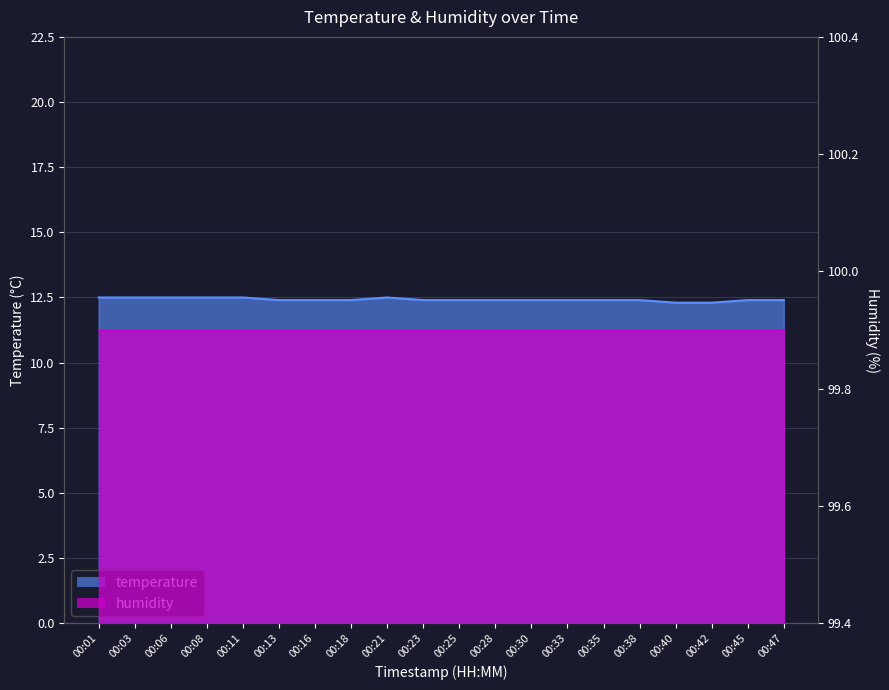

Which category has the lowest value across all series?

00:40